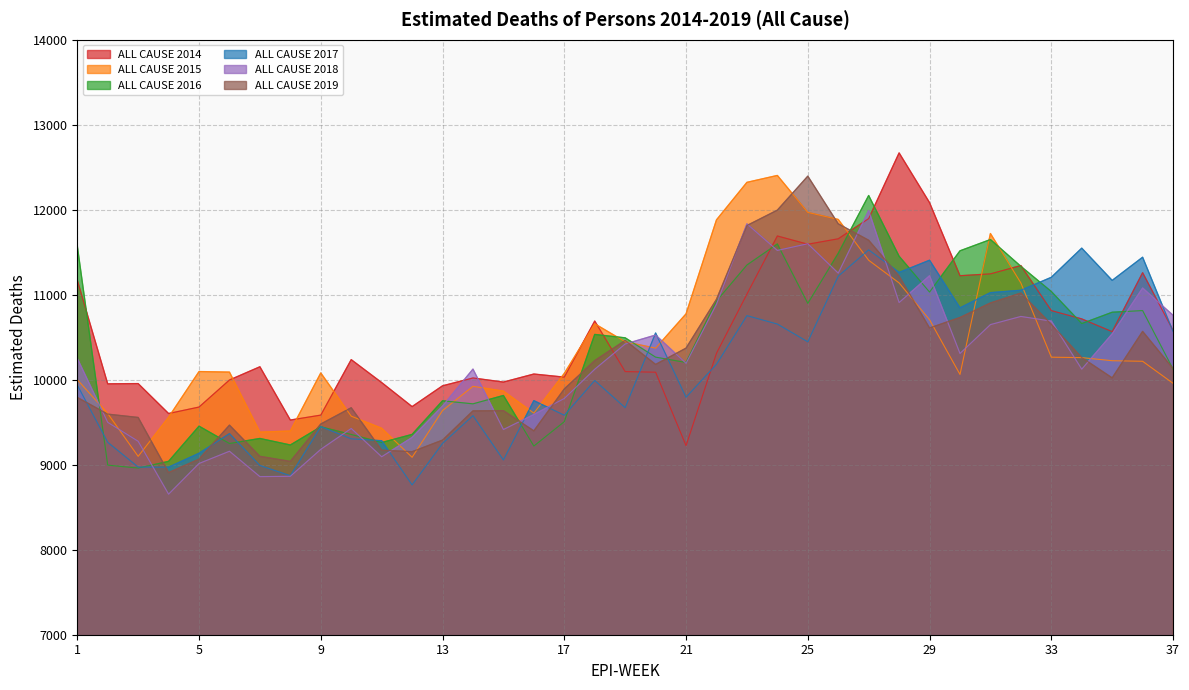

Reading left to right, what are all the values shown in this chart?

ALL CAUSE 2014: 1=11171.9	2=9951.6	3=9954.5	4=9602.4	5=9678.4	6=9996.8	7=10152.4	8=9525.7	9=9583.6	10=10236.2	11=9966.6	12=9683.6	13=9928.3	14=10020.5	15=9972.4	16=10066.9	17=10030.5	18=10690.3	19=10095.5	20=10088.6	21=9224.1	22=10311.1	23=11007.3	24=11690.9	25=11594.0	26=11657.8	27=11895.5	28=12668.4	29=12083.3	30=11223.5	31=11245.1	32=11343.2	33=10812.9	34=10715.5	35=10565.1	36=11259.2	37=10579.7
ALL CAUSE 2015: 1=10000.7	2=9602.6	3=9098.3	4=9558.8	5=10096.0	6=10089.8	7=9383.6	8=9396.3	9=10079.7	10=9571.2	11=9429.2	12=9087.4	13=9637.5	14=9922.1	15=9866.2	16=9606.9	17=10074.1	18=10658.1	19=10446.9	20=10371.4	21=10774.8	22=11880.7	23=12322.1	24=12403.3	25=11968.4	26=11885.7	27=11405.4	28=11138.7	29=10705.8	30=10062.0	31=11720.2	32=11138.1	33=10265.1	34=10259.9	35=10223.7	36=10216.9	37=9957.8
ALL CAUSE 2016: 1=11576.4	2=8995.2	3=8960.6	4=9039.7	5=9453.7	6=9249.6	7=9308.9	8=9232.2	9=9446.0	10=9356.0	11=9260.9	12=9356.7	13=9752.4	14=9716.2	15=9814.5	16=9219.6	17=9506.5	18=10532.9	19=10493.0	20=10265.5	21=10202.9	22=10926.1	23=11349.6	24=11597.1	25=10898.2	26=11487.9	27=12167.4	28=11452.6	29=11031.2	30=11516.6	31=11649.2	32=11334.0	33=11037.9	34=10660.4	35=10794.0	36=10813.5	37=10124.9
ALL CAUSE 2017: 1=9937.9	2=9264.0	3=8972.4	4=8971.0	5=9134.6	6=9365.8	7=8991.5	8=8870.5	9=9448.4	10=9304.8	11=9282.4	12=8762.5	13=9250.9	14=9577.5	15=9055.7	16=9753.9	17=9581.7	18=9990.6	19=9671.1	20=10549.4	21=9793.6	22=10181.9	23=10754.0	24=10654.9	25=10445.8	26=11218.1	27=11527.5	28=11262.1	29=11405.9	30=10845.5	31=11024.3	32=11052.4	33=11204.8	34=11547.9	35=11168.4	36=11441.1	37=10567.8
ALL CAUSE 2018: 1=10251.4	2=9498.7	3=9275.7	4=8653.4	5=9014.5	6=9158.5	7=8859.7	8=8863.8	9=9180.8	10=9426.6	11=9093.5	12=9320.8	13=9690.2	14=10124.9	15=9414.0	16=9590.5	17=9779.4	18=10123.1	19=10420.1	20=10525.4	21=10193.3	22=10887.8	23=11833.6	24=11520.9	25=11599.6	26=11253.7	27=11989.7	28=10907.8	29=11223.0	30=10308.7	31=10648.3	32=10744.3	33=10689.3	34=10124.0	35=10539.6	36=11078.7	37=10757.6
ALL CAUSE 2019: 1=9791.8	2=9595.1	3=9556.0	4=8907.4	5=9065.4	6=9465.4	7=9098.3	8=9038.9	9=9478.8	10=9670.2	11=9170.9	12=9153.2	13=9289.3	14=9633.2	15=9635.6	16=9398.0	17=9891.2	18=10224.7	19=10461.8	20=10179.9	21=10371.6	22=10945.8	23=11814.0	24=11995.0	25=12394.9	26=11834.1	27=11640.8	28=11219.1	29=10608.4	30=10731.9	31=10902.9	32=11019.7	33=10651.2	34=10260.4	35=10021.5	36=10568.3	37=10131.8